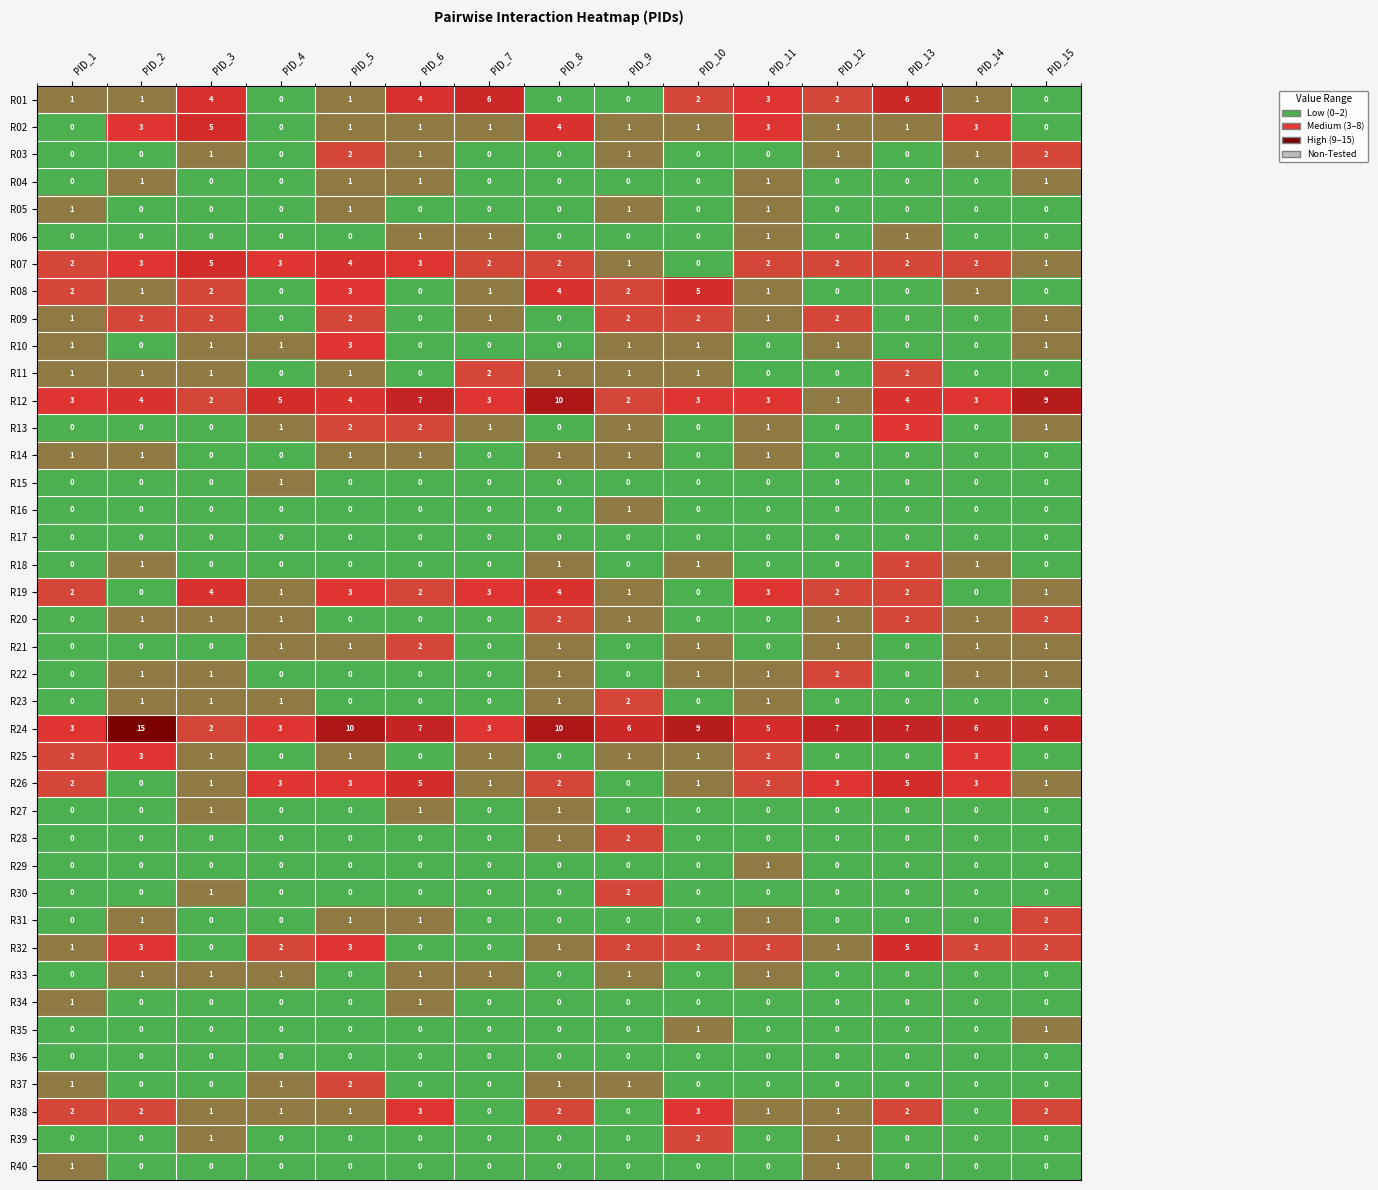

What is the difference between the second highest and minimum values in the R19 series?

4